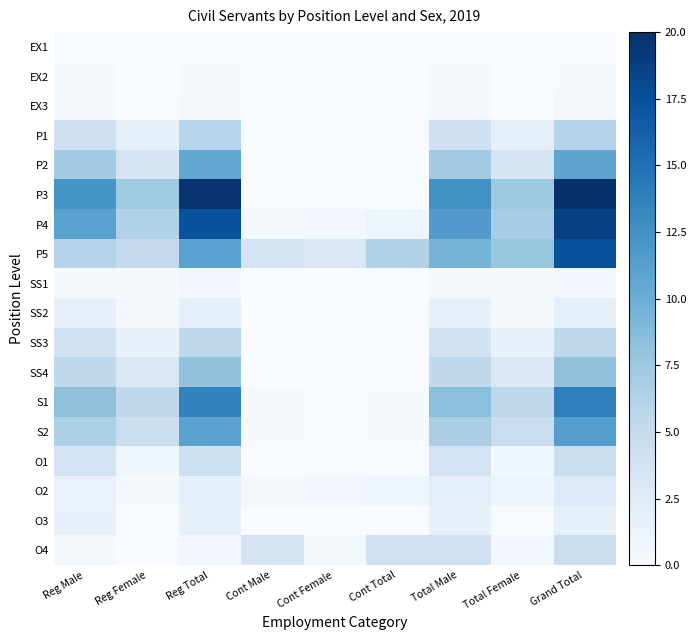

Rank the series by their maximum value, from highest to lowest.

P3, P4, P5, S1, S2, P2, SS4, P1, SS3, O4, O1, O2, SS2, O3, SS1, EX3, EX2, EX1